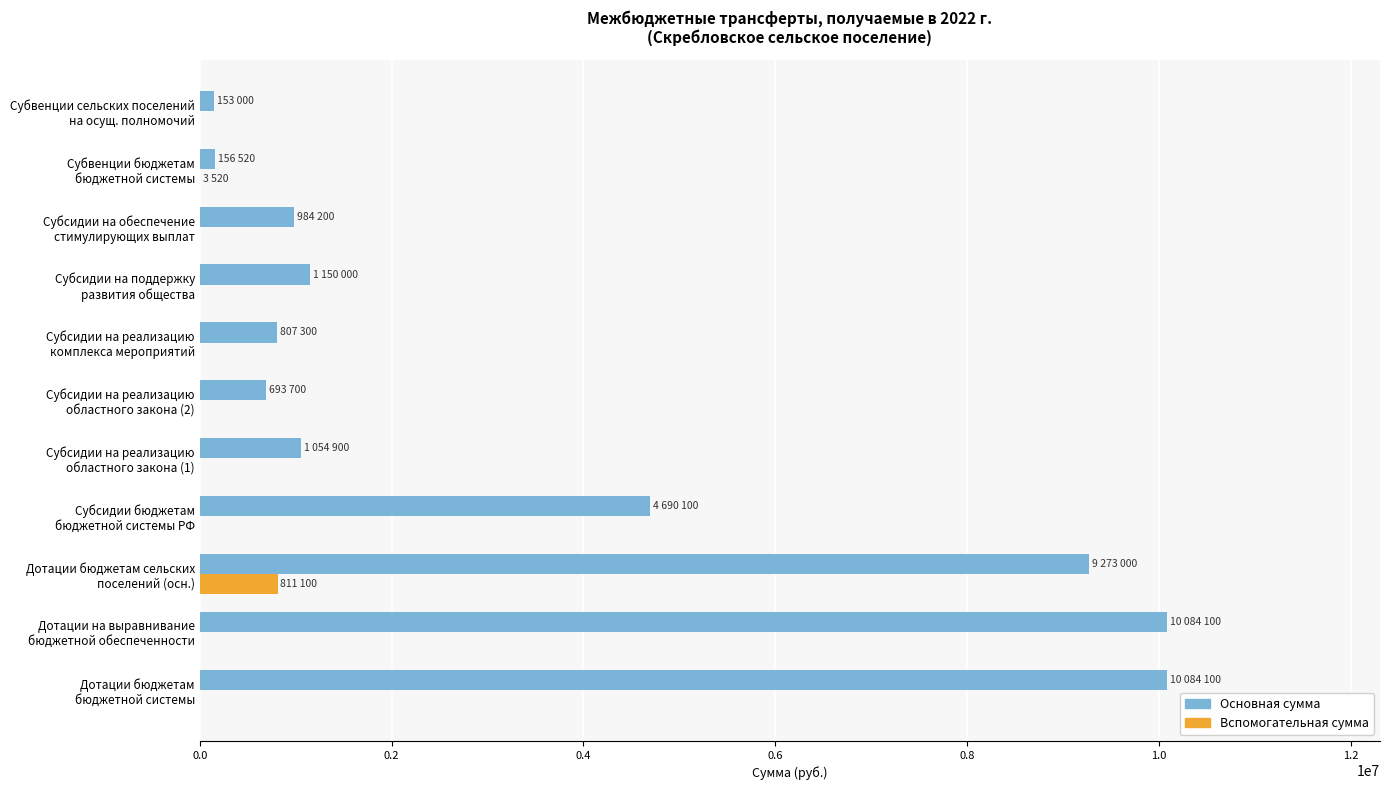

What is the maximum value for Основная сумма?

10084100